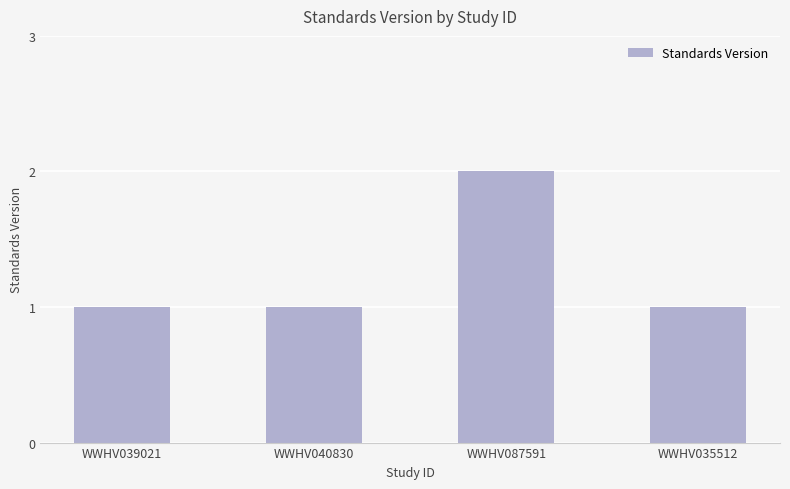

What is the ratio of the value at WWHV040830 to the value at WWHV039021?

1.0